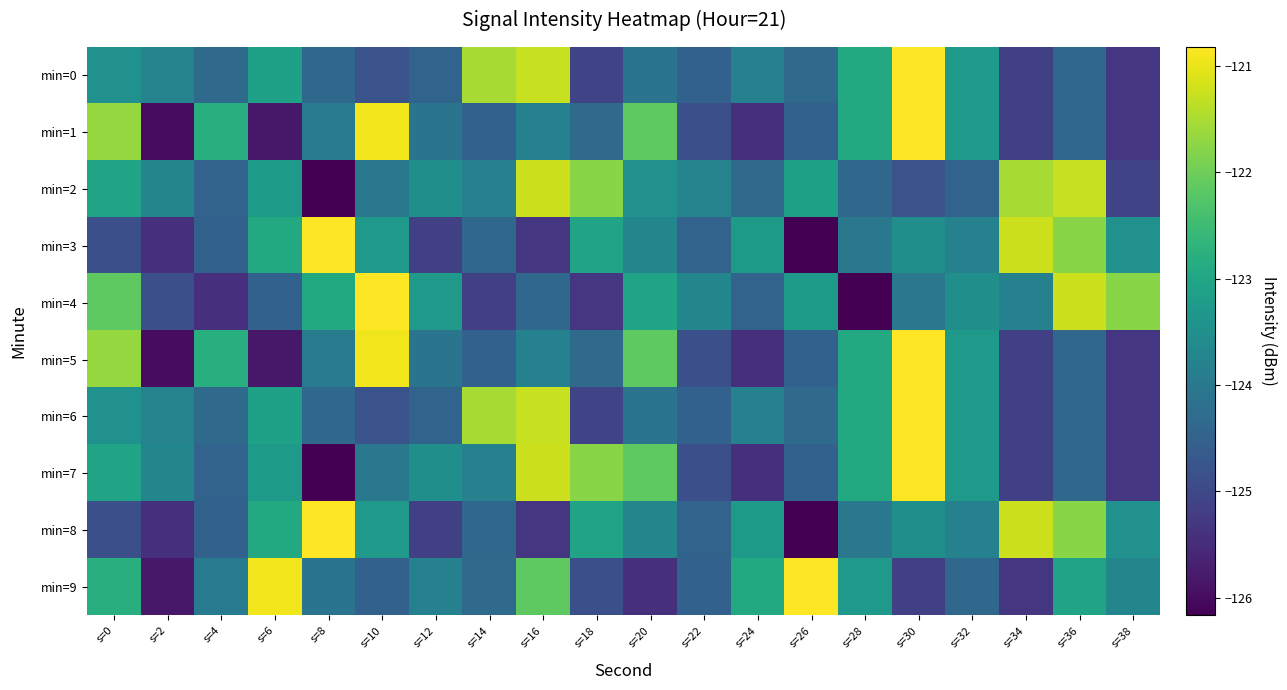

At how many categories does at least one series exceed -122?

12